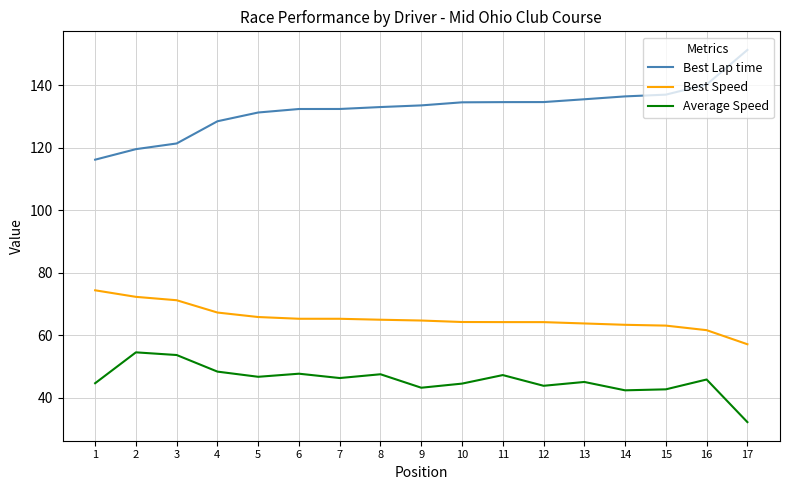

Read the Best Speed value at 13.

63.8